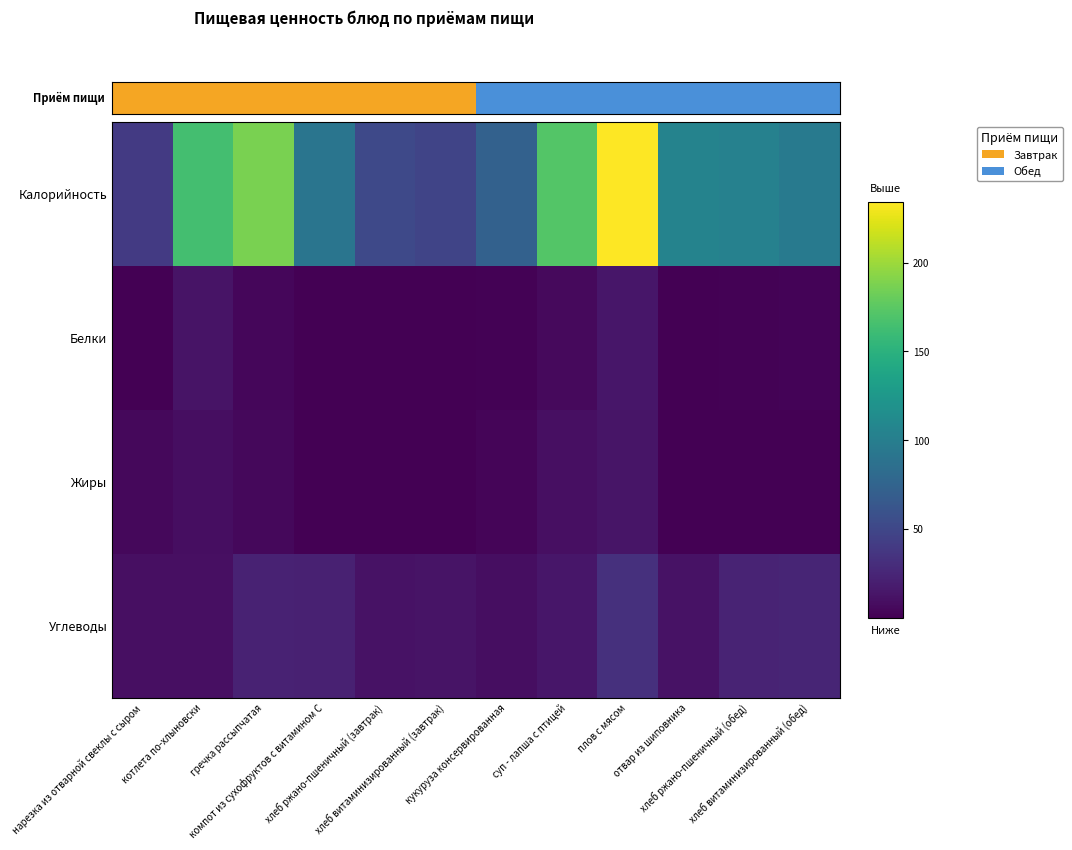

What is the lowest value of the Белки series?

0.6